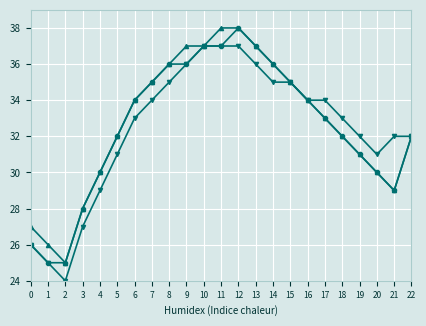

What is the total value across all series at 3?

83